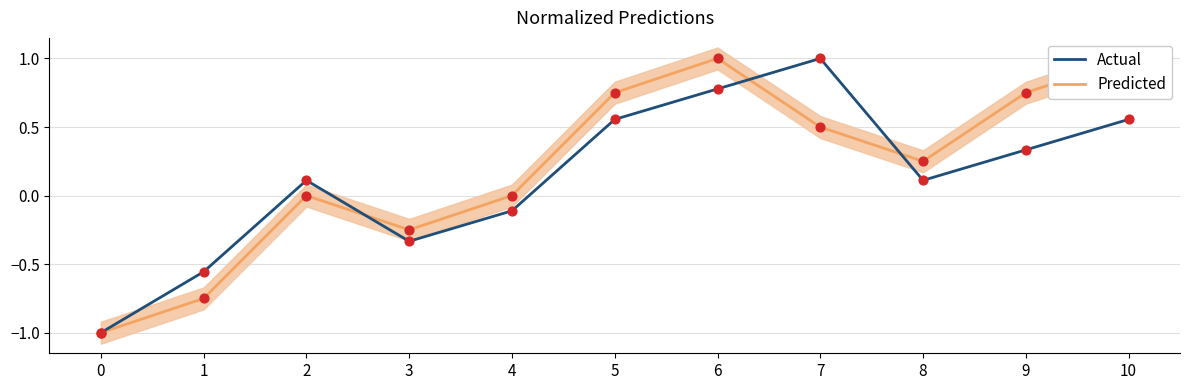

What is the total value across all series at 6?

1.8